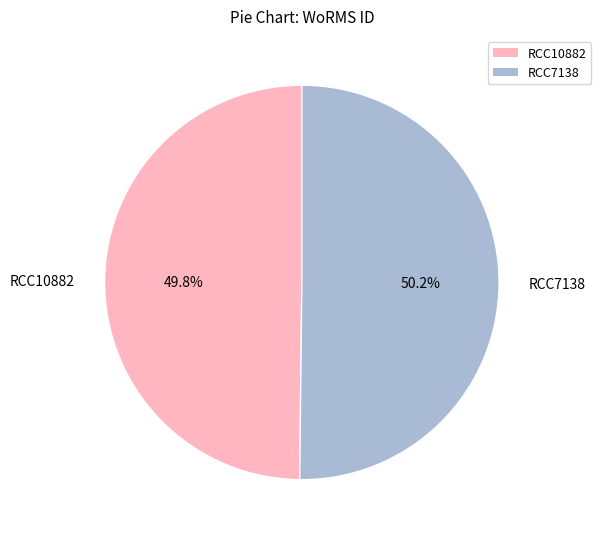

To the nearest percent, what percentage of the pie is RCC7138?

50%